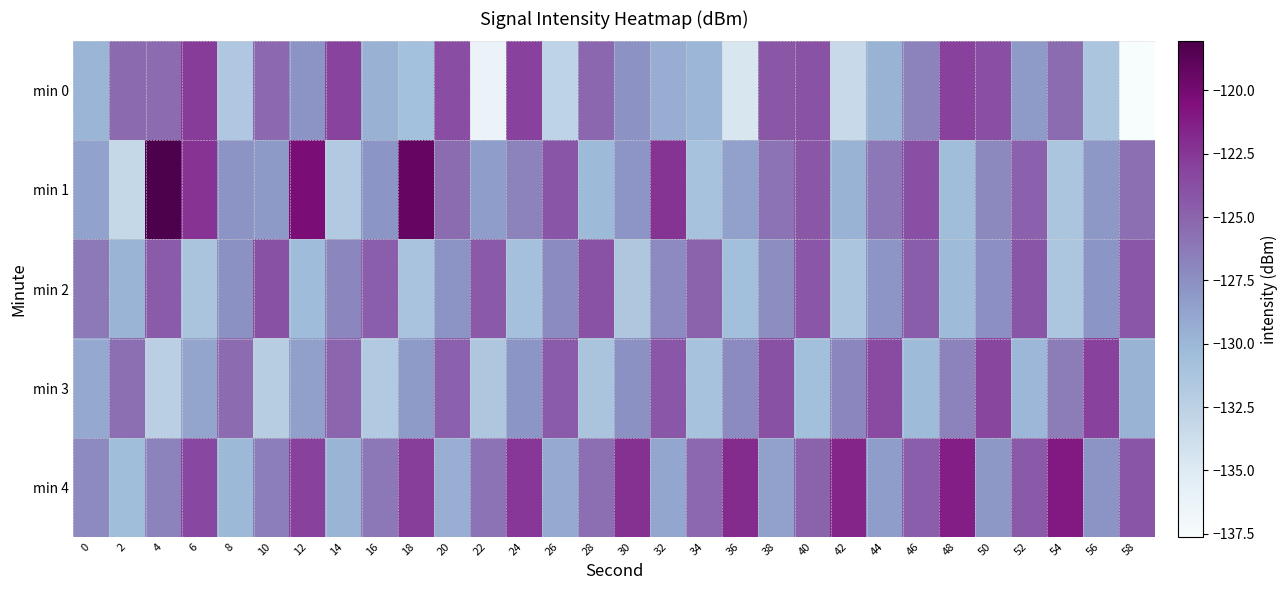

Reading left to right, what are all the values shown in this chart?

min 0: 0=-129.9	2=-125.4	4=-125.4	6=-122.8	8=-131.6	10=-125.3	12=-127.7	14=-123.1	16=-129.7	18=-130.7	20=-123.7	22=-136.4	24=-123.0	26=-132.8	28=-125.2	30=-127.6	32=-129.4	34=-130.0	36=-134.6	38=-124.3	40=-124.0	42=-133.3	44=-129.7	46=-126.7	48=-123.0	50=-123.8	52=-128.2	54=-125.5	56=-131.3	58=-137.6
min 1: 0=-128.6	2=-133.2	4=-118.1	6=-122.3	8=-127.7	10=-128.1	12=-120.2	14=-131.7	16=-127.9	18=-119.2	20=-125.5	22=-128.3	24=-126.7	26=-124.1	28=-130.2	30=-127.8	32=-122.4	34=-131.0	36=-128.6	38=-125.9	40=-124.3	42=-129.7	44=-126.2	46=-123.8	48=-130.5	50=-127.1	52=-124.8	54=-131.3	56=-128.0	58=-125.6
min 2: 0=-126.3	2=-129.8	4=-124.5	6=-131.2	8=-127.6	10=-123.9	12=-130.4	14=-127.0	16=-124.7	18=-131.1	20=-127.7	22=-124.4	24=-130.8	26=-127.3	28=-124.0	30=-131.5	32=-127.2	34=-124.9	36=-130.6	38=-127.4	40=-124.2	42=-131.3	44=-127.8	46=-124.6	48=-130.3	50=-127.5	52=-124.1	54=-131.4	56=-127.9	58=-124.3
min 3: 0=-129.1	2=-125.7	4=-132.4	6=-128.8	8=-125.4	10=-132.1	12=-128.5	14=-125.1	16=-131.8	18=-128.2	20=-124.8	22=-131.5	24=-127.9	26=-124.5	28=-131.2	30=-127.6	32=-124.2	34=-130.9	36=-127.3	38=-123.9	40=-130.6	42=-127.0	44=-123.6	46=-130.3	48=-126.7	50=-123.3	52=-130.0	54=-126.4	56=-123.0	58=-129.7
min 4: 0=-127.2	2=-130.5	4=-126.8	6=-123.4	8=-130.1	10=-126.5	12=-123.1	14=-129.8	16=-126.2	18=-122.8	20=-129.5	22=-125.9	24=-122.5	26=-129.2	28=-125.6	30=-122.2	32=-128.9	34=-125.3	36=-121.9	38=-128.6	40=-125.0	42=-121.6	44=-128.3	46=-124.7	48=-121.3	50=-128.0	52=-124.4	54=-121.0	56=-127.7	58=-124.1